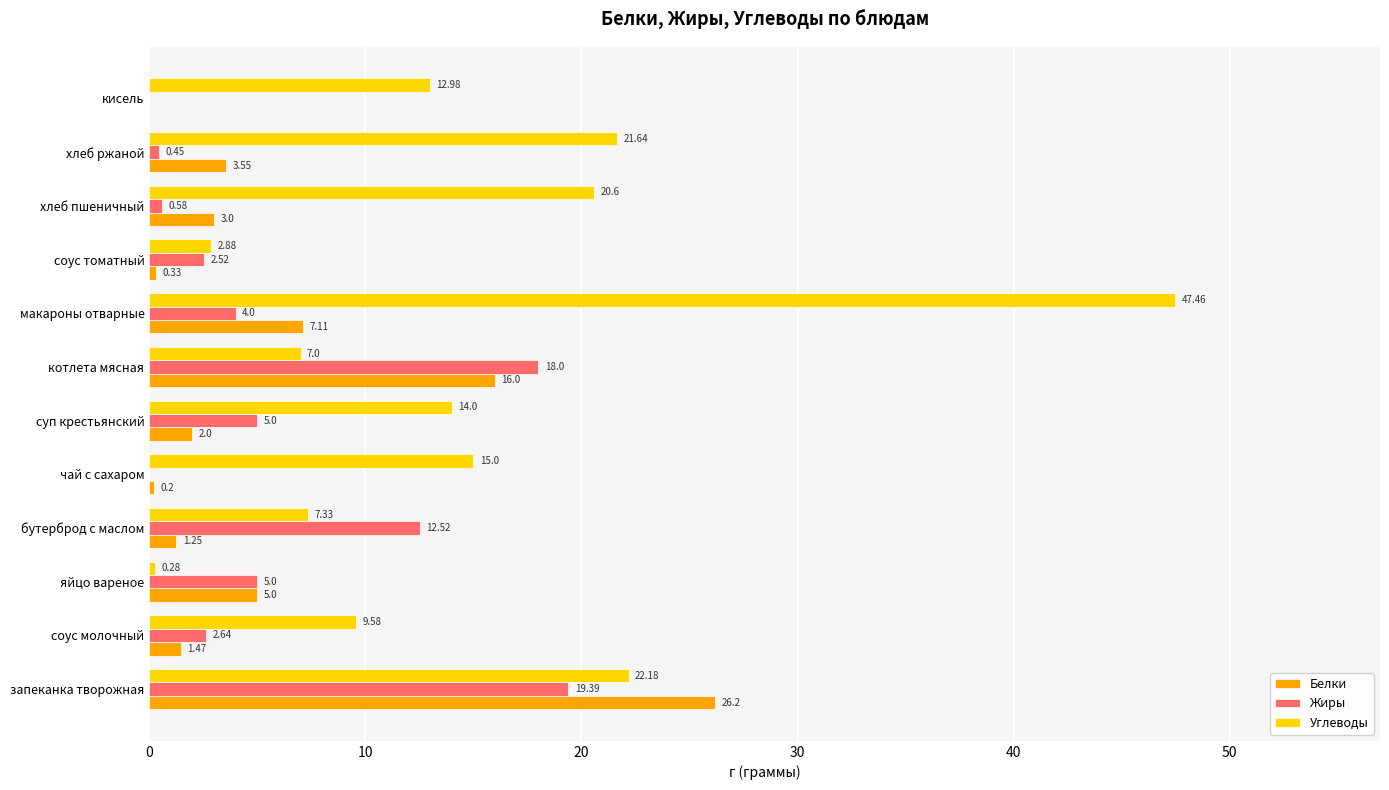

What is the sum of all Жиры values?

70.1